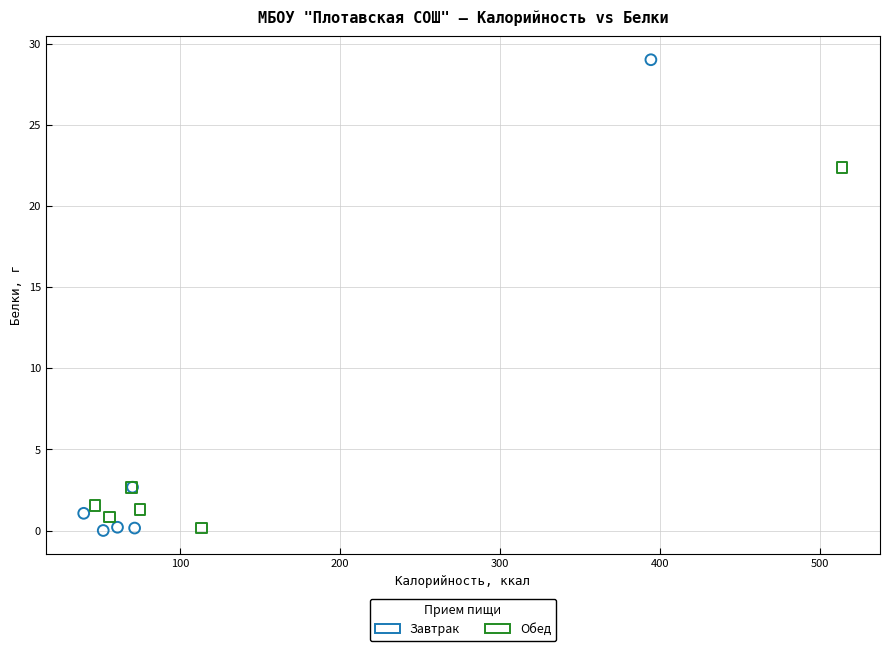

Which series contains the highest Y value?

Завтрак